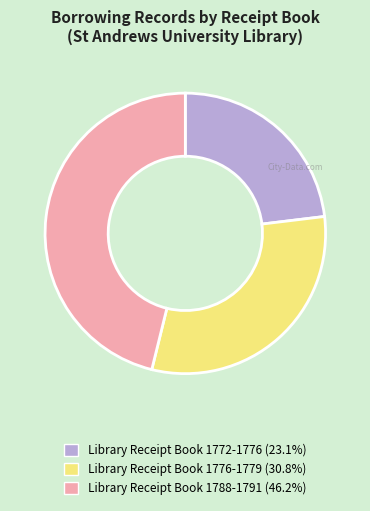

Does Library Receipt Book 1788-1791 account for over 50% of the chart?

No